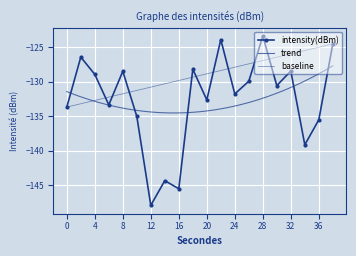

Rank the categories by value from highest to lowest.

28, 22, 38, 2, 18, 32, 8, 4, 26, 30, 24, 20, 6, 0, 10, 36, 34, 14, 16, 12